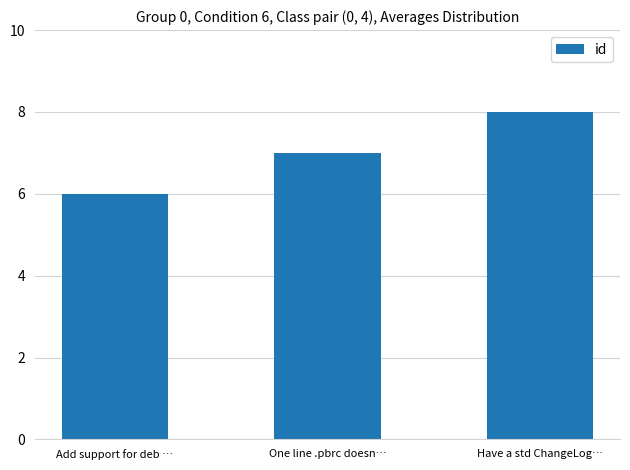

Reading left to right, list all the values displayed in this chart.

6	7	8